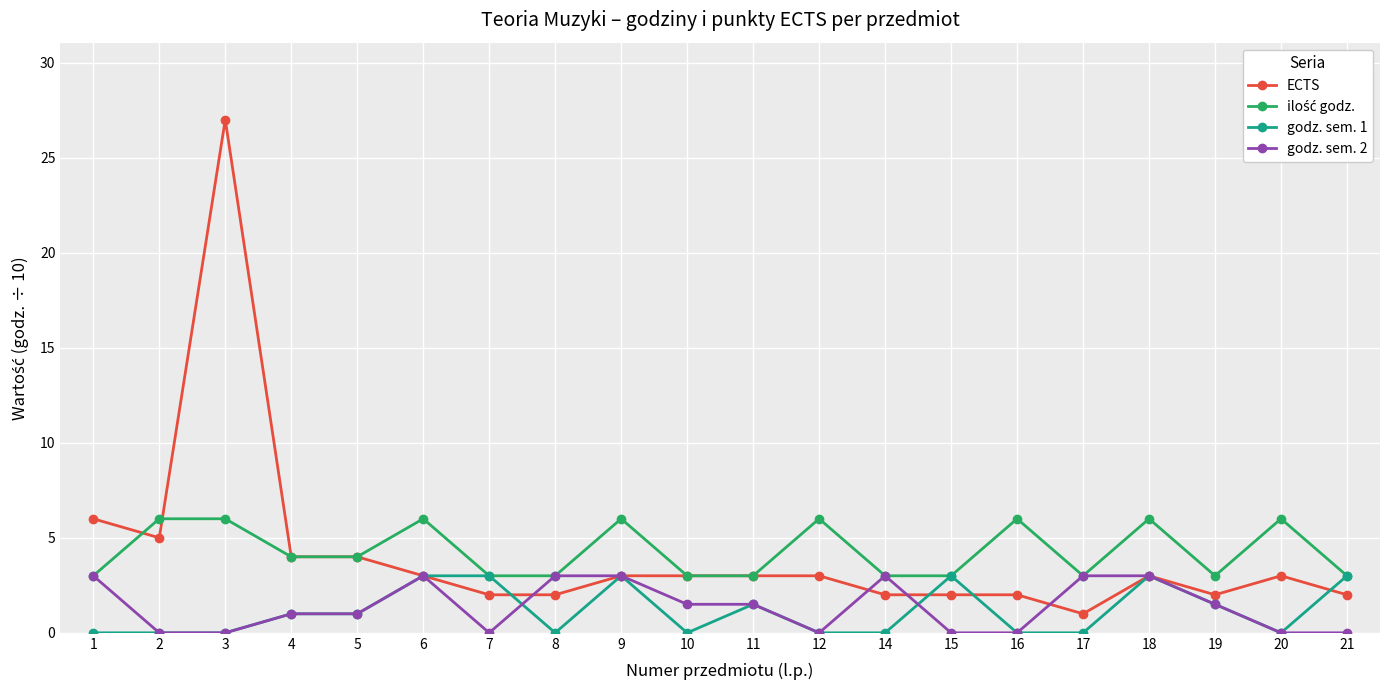

What is the spread (max minus min) of values at 12?

6.0